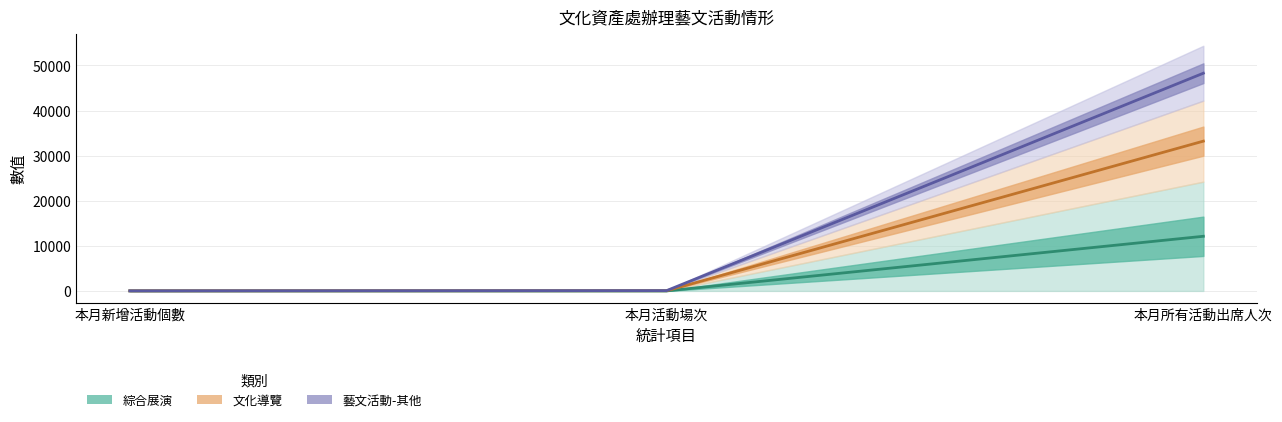

What position from the left is 本月所有活動出席人次?

3